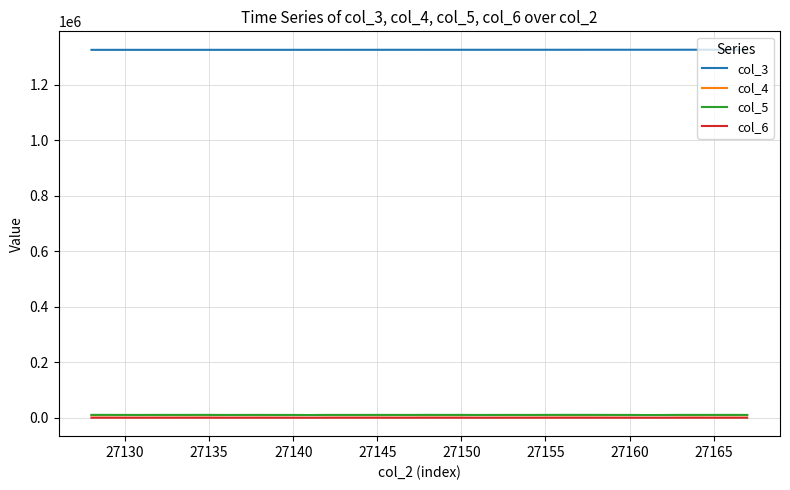

How many values in the col_3 series are below 1326865?

20